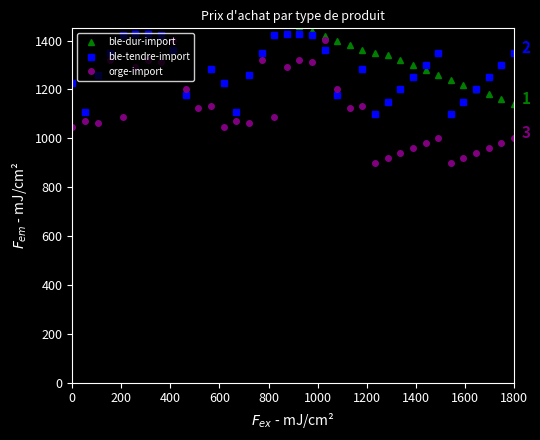

True or false: orge-import and ble-dur-import intersect in this chart.

False